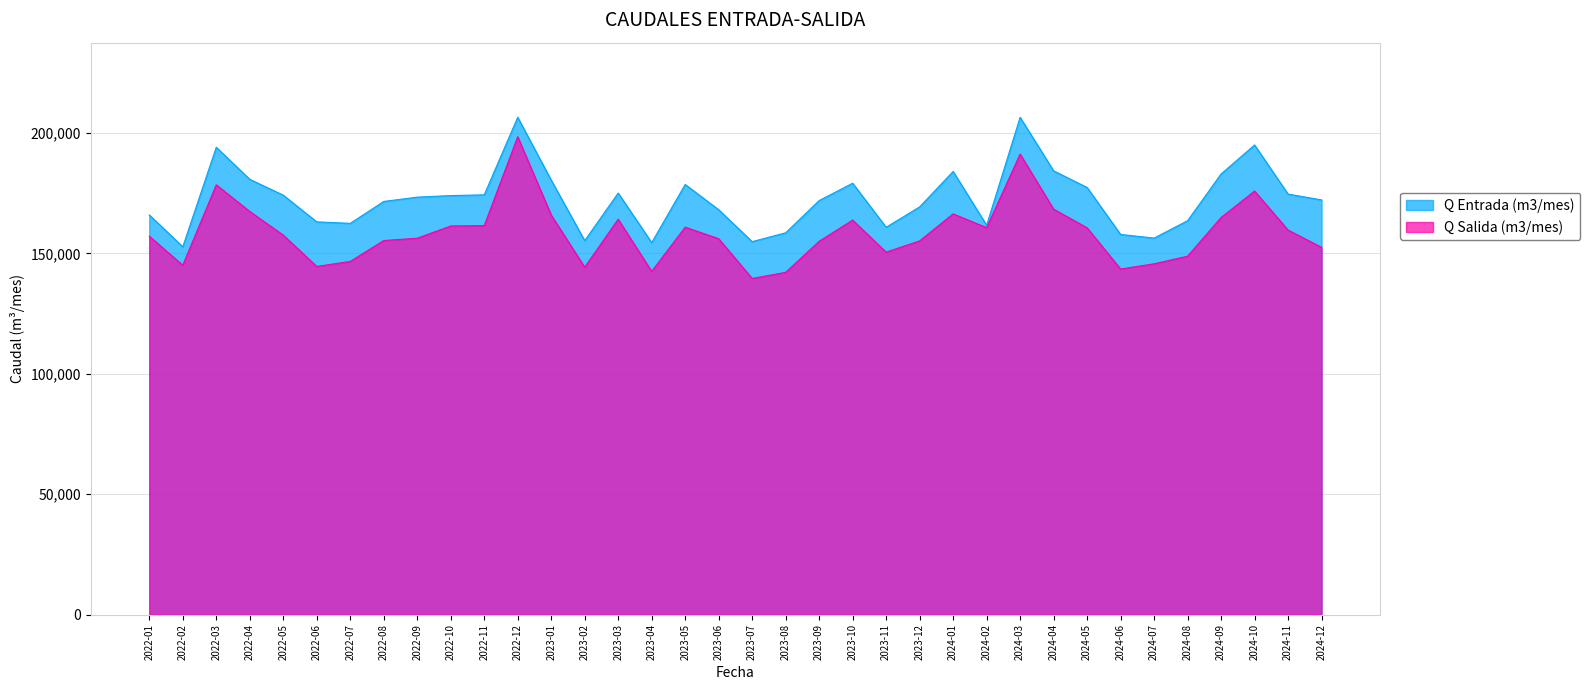

The value of Q Salida (m3/mes) at 2023-06 is 156141. True or false?

True